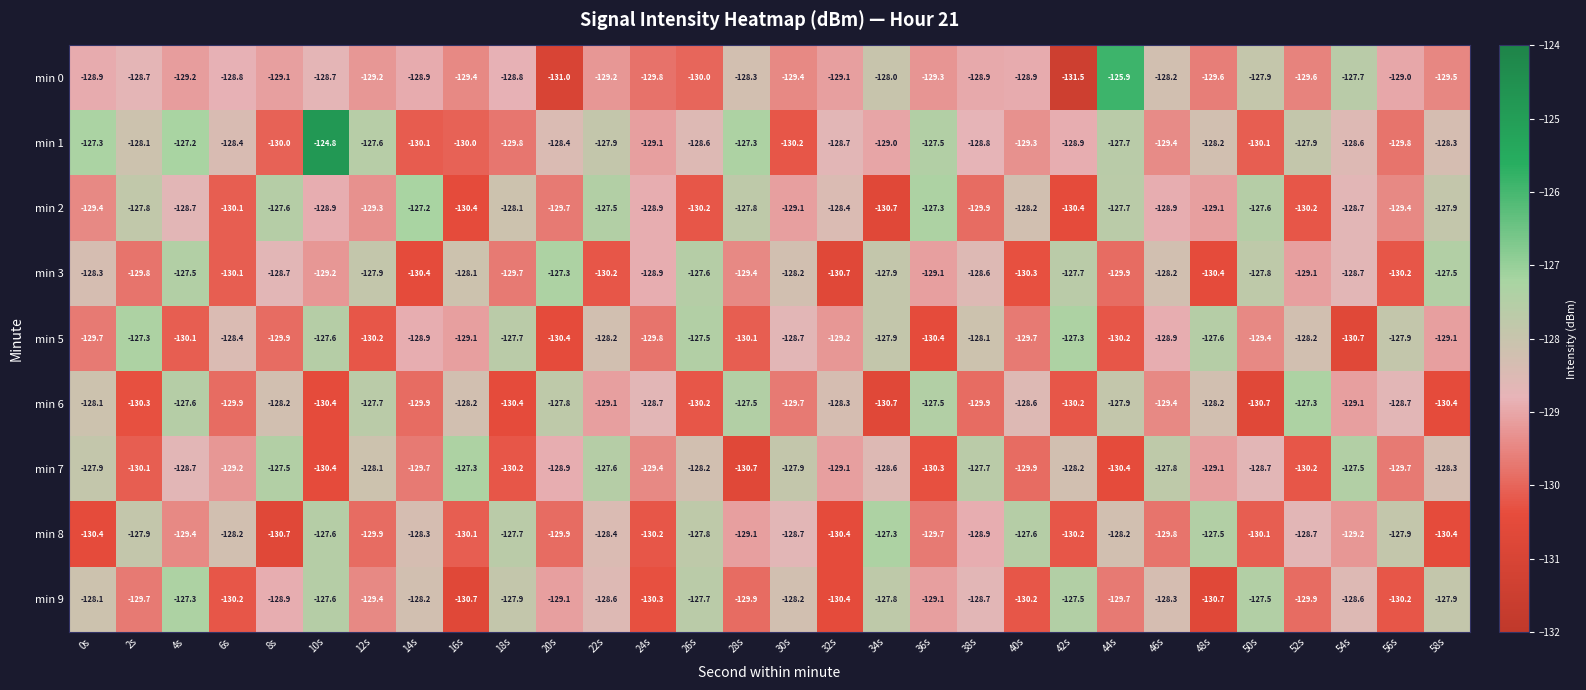

How many data points does each series have?

30